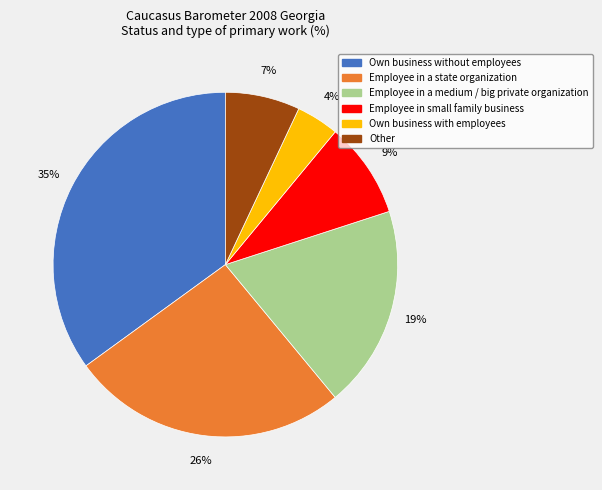

To the nearest percent, what portion does Own business without employees represent?

35%